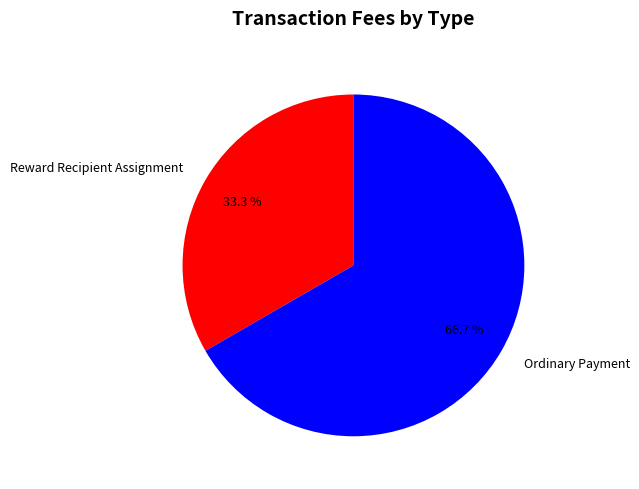

Count the number of slices in the pie.

2